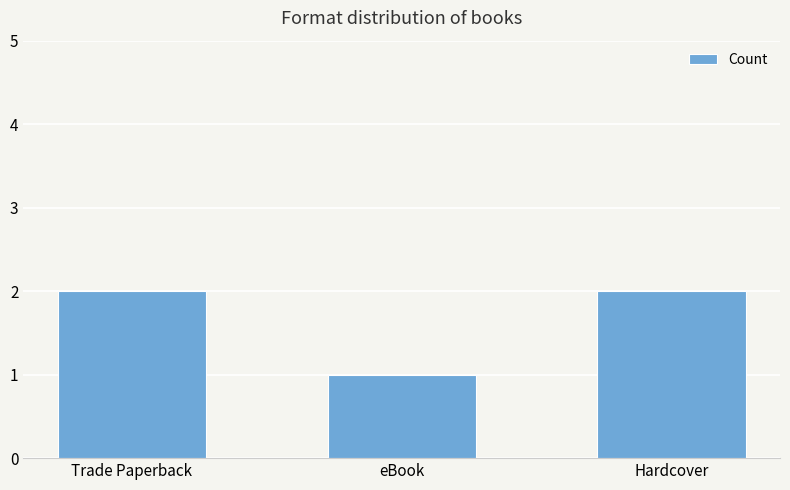

What position from the right is Trade Paperback?

3